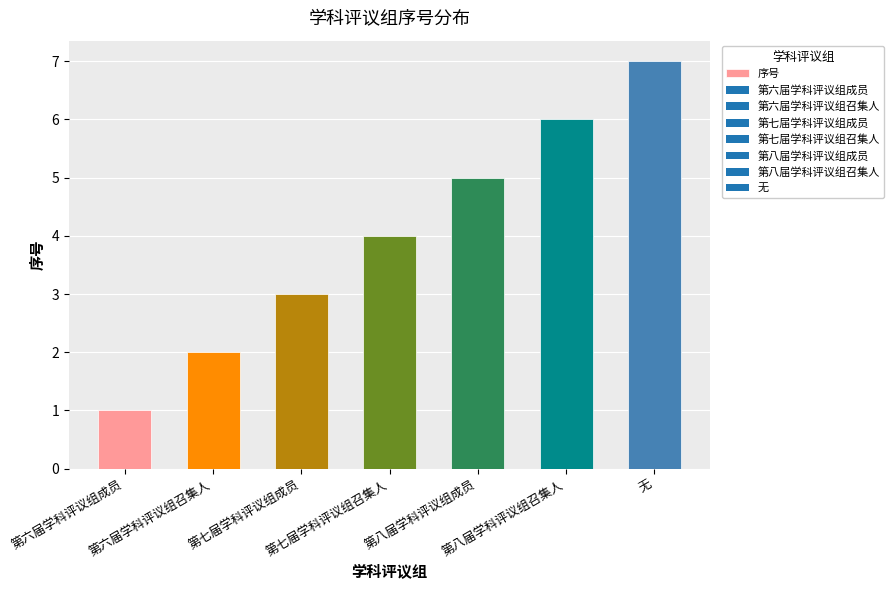

What is the average value?

4